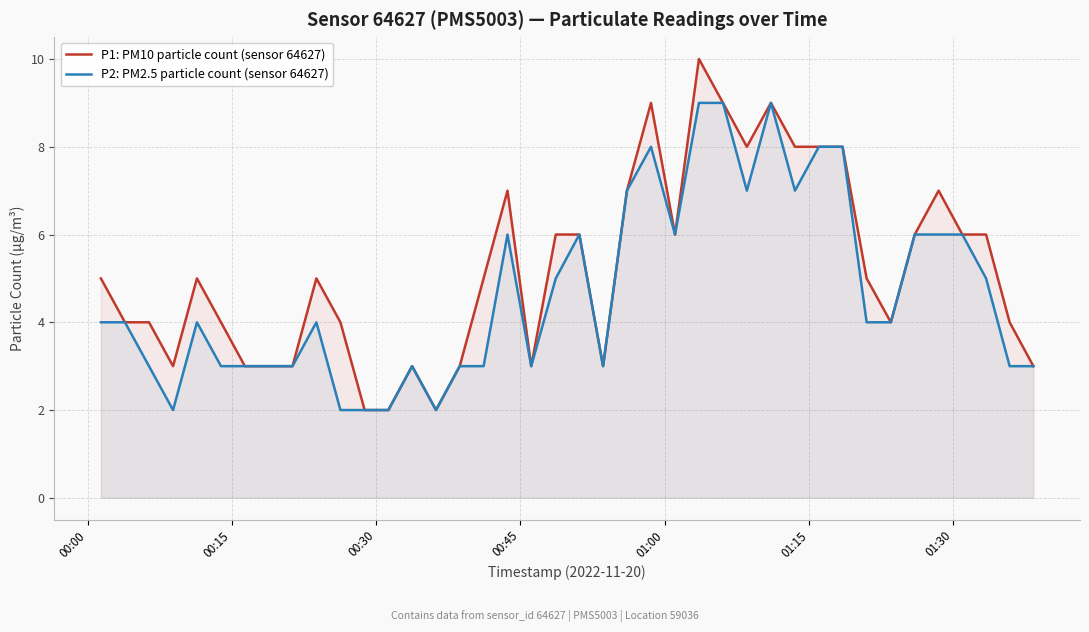

What is the sum of all P2: PM2.5 particle count (sensor 64627) values?

188